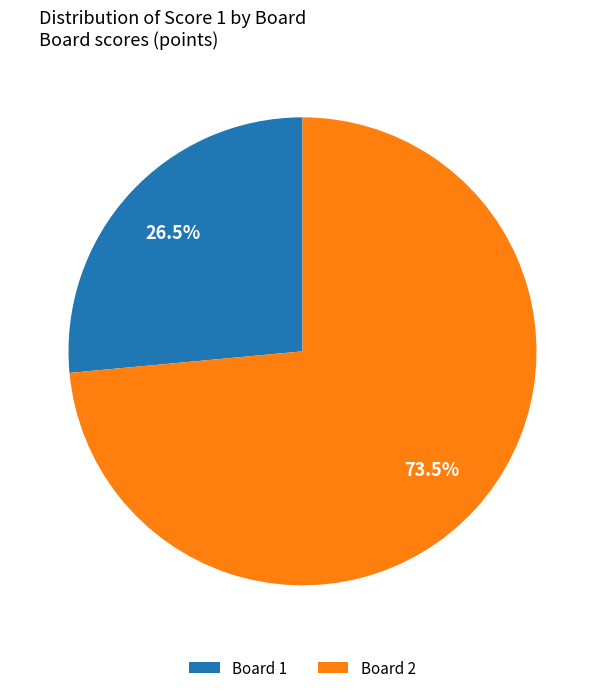

Combined, what portion of the pie is Board 1 and Board 2?

100.0%